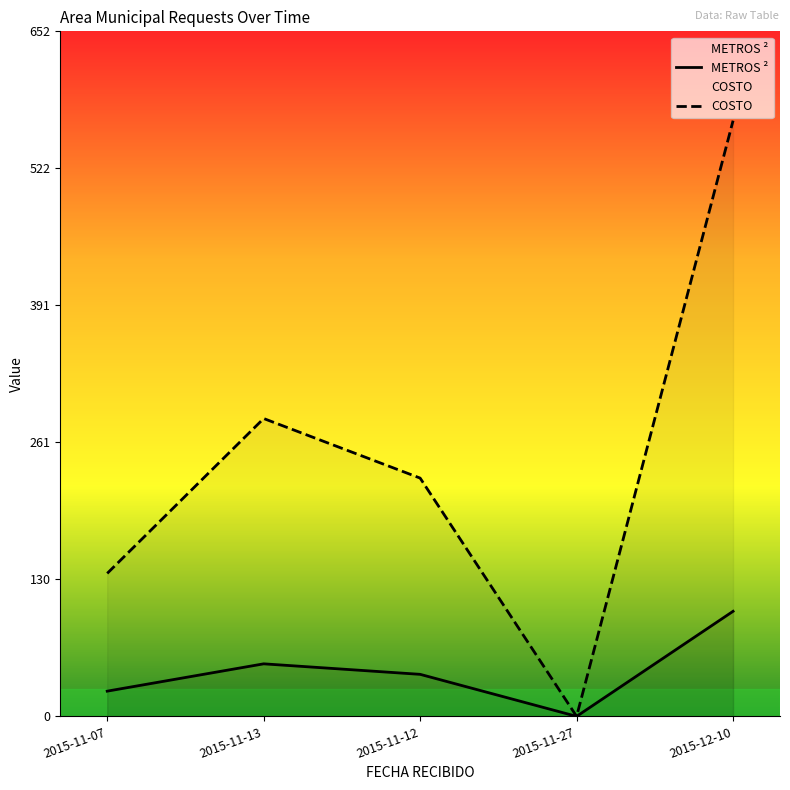

How many values in METROS ² are above zero?

4